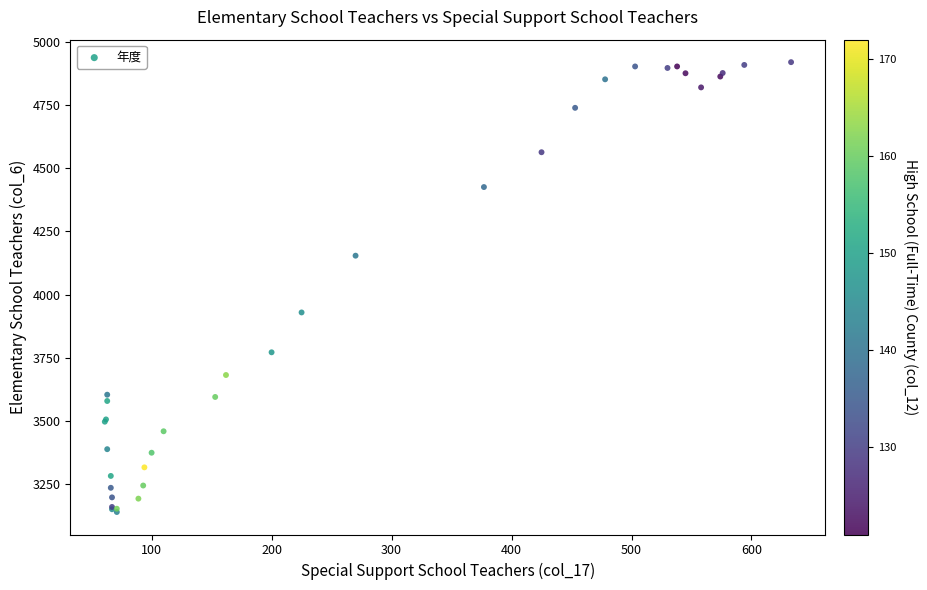

What Y value in the scatter plot is closest to 4029?

3929